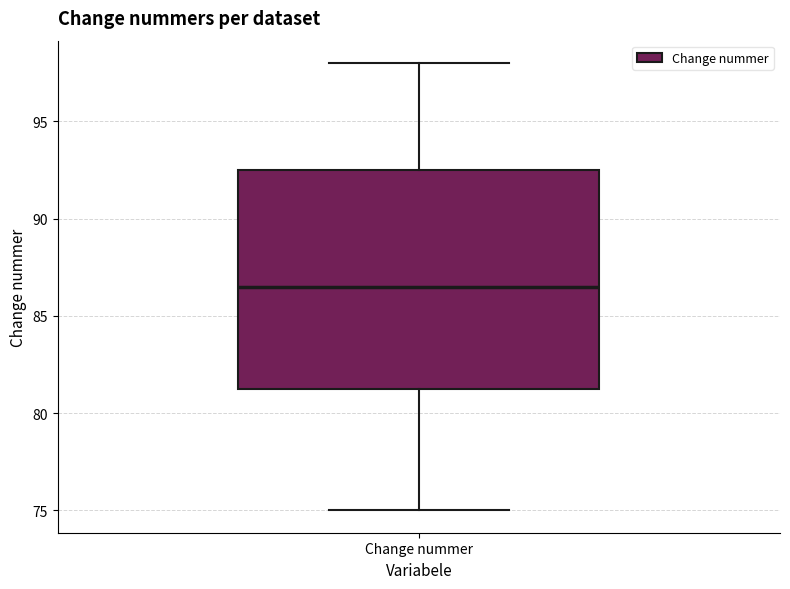

Read this box plot against the y-axis: the position of the median line, the range covered by the box, and the ends of both whiskers. The values are not printed on the chart, so give them approximately, as read against the axis.

median 86.5, box 81.5 to 92.5, whiskers 75.0 to 98.0